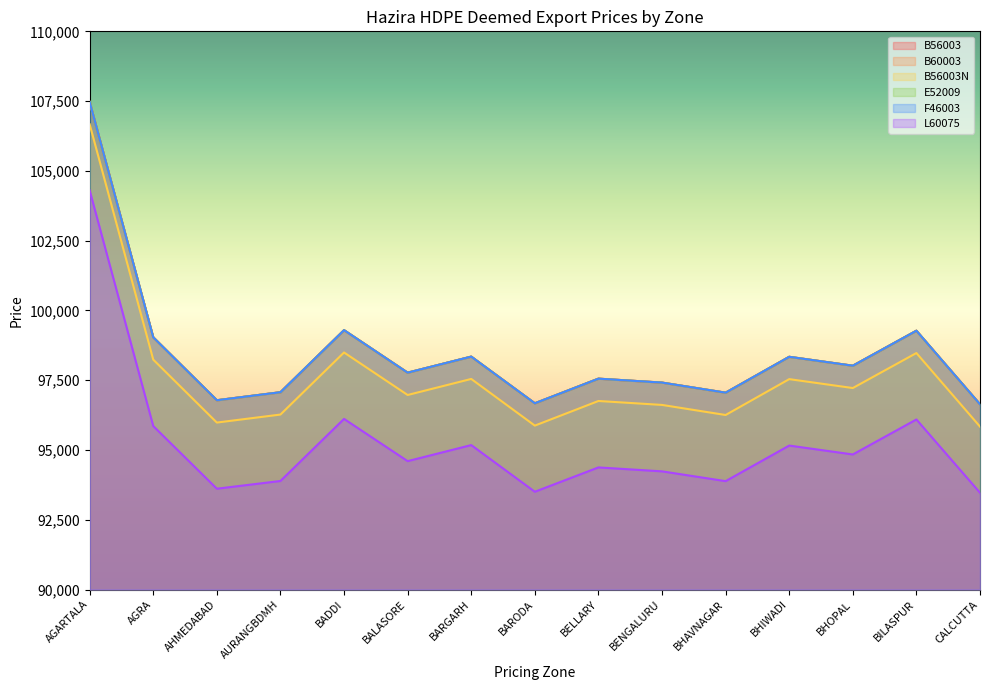

At AURANGBDMH, list the series in order from smallest to largest.

L60075, B56003N, B56003, B60003, E52009, F46003